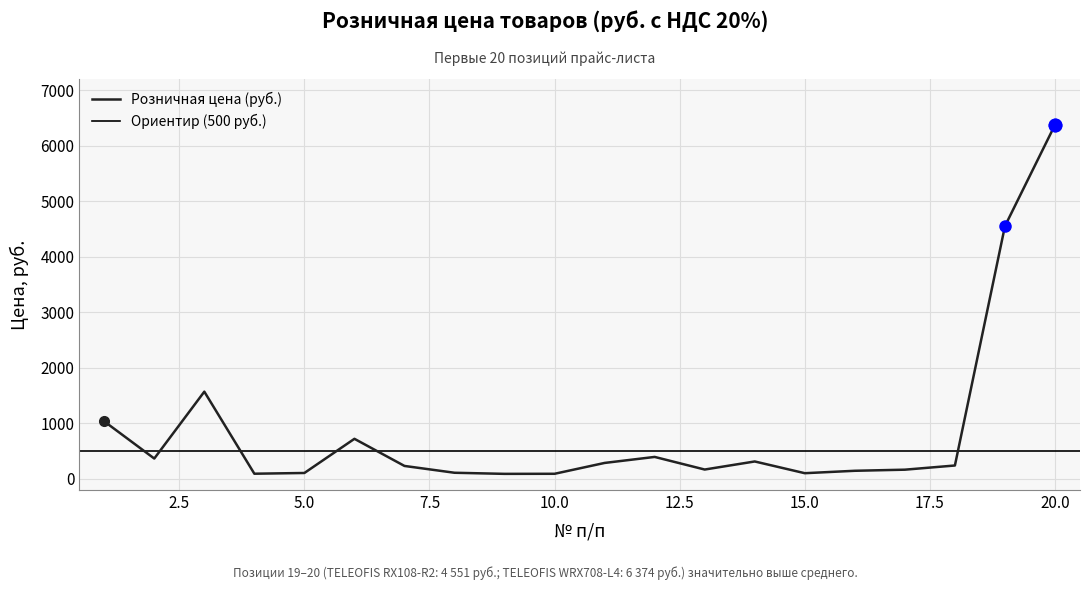

What is the maximum value for Розничная цена (руб.)?

6374.0